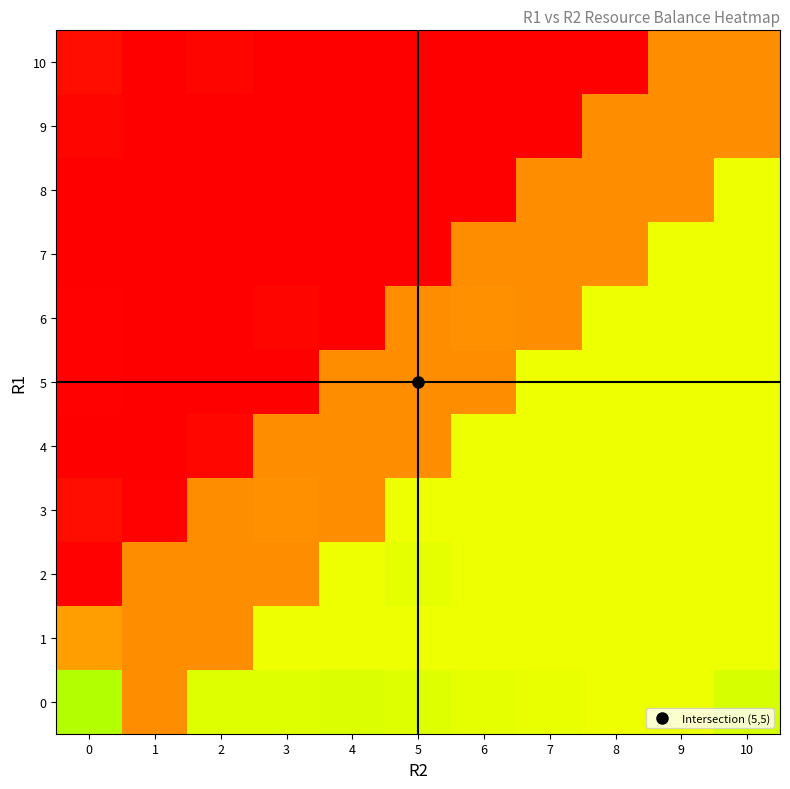

Rank the series at 9 from lowest to highest value.

8, 9, 10, 0, 1, 2, 3, 4, 5, 6, 7